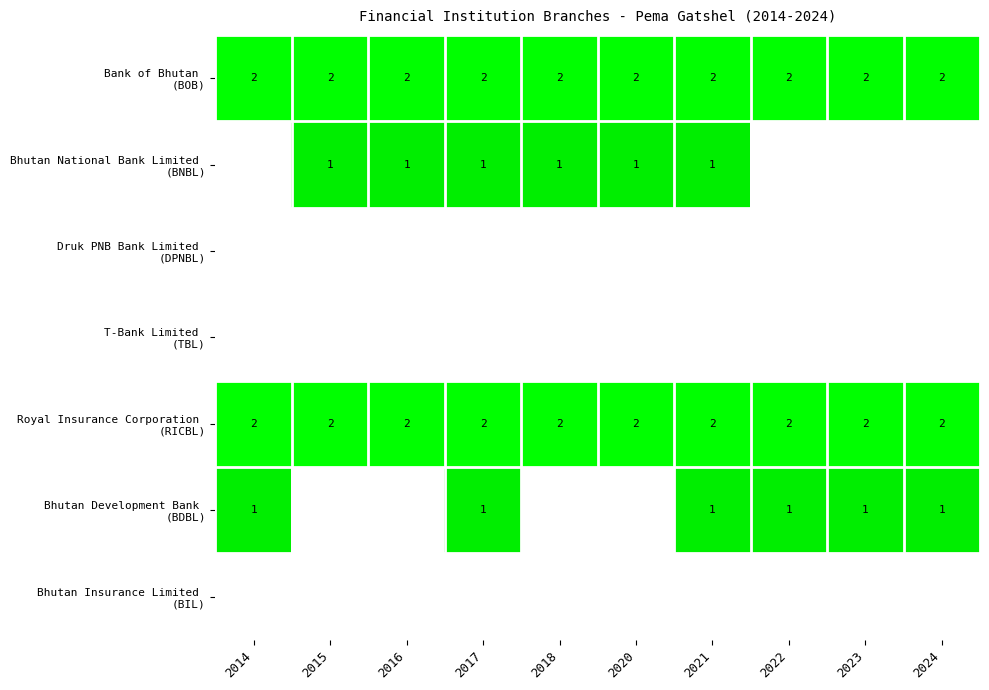

At which category is the sum across all series the highest?

2017